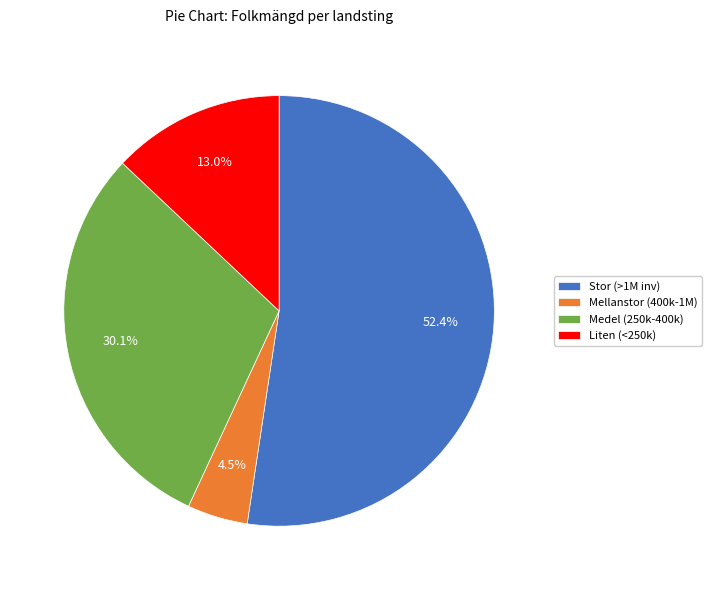

Does any single category account for the majority?

Yes